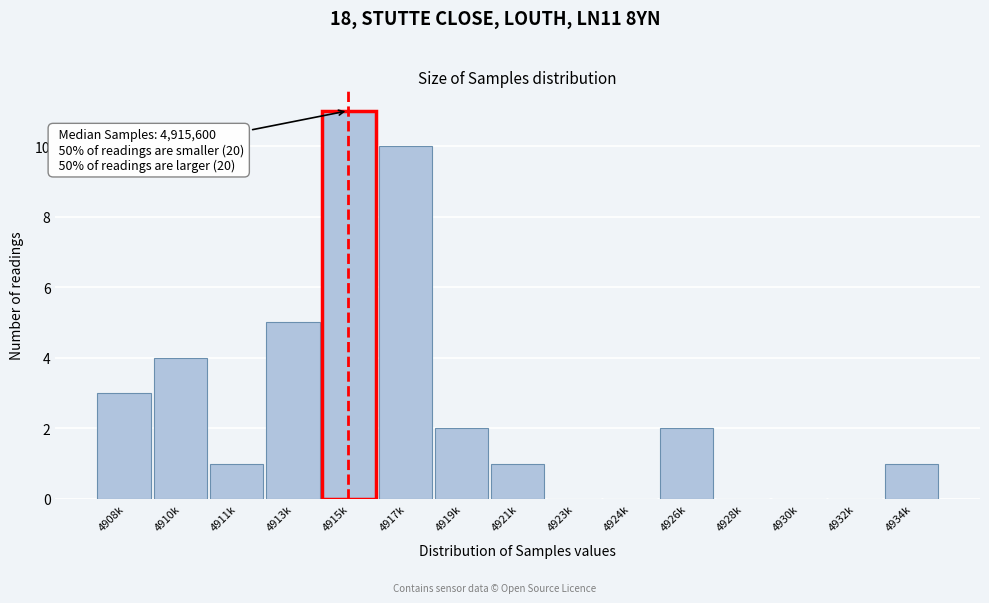

Reading left to right, extract all data points from this chart.

4908k=3	4910k=4	4911k=1	4913k=5	4915k=11	4917k=10	4919k=2	4921k=1	4923k=0	4924k=0	4926k=2	4928k=0	4930k=0	4932k=0	4934k=1